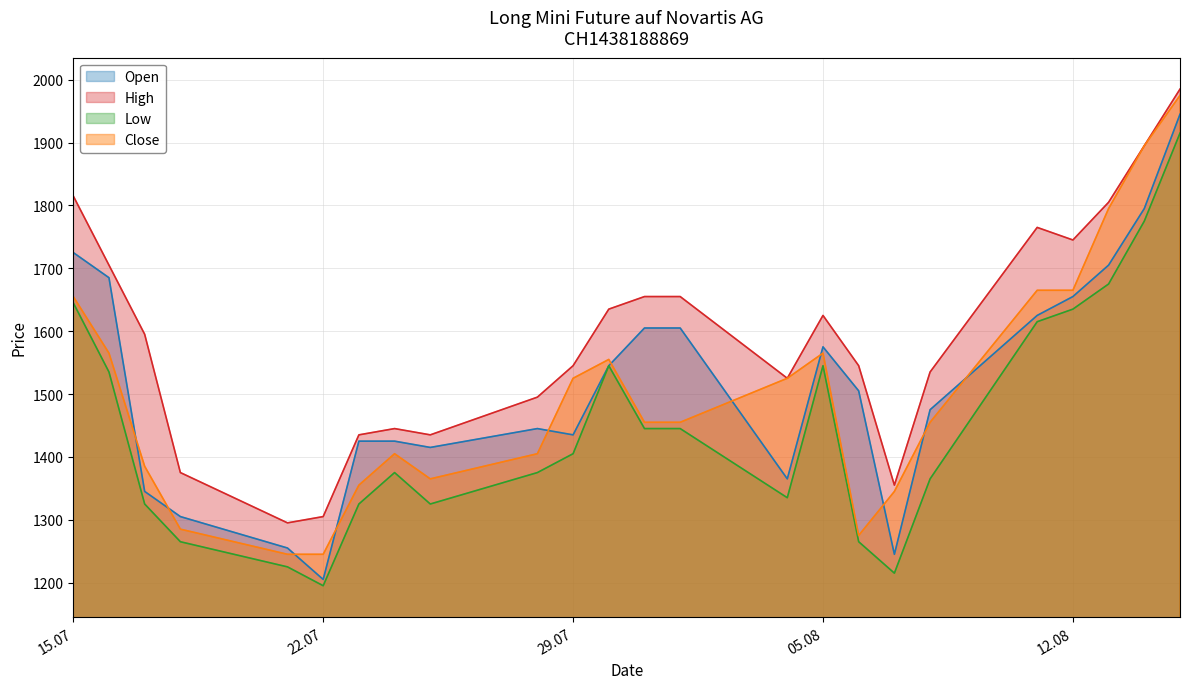

What are all the series names shown in the legend?

Open, High, Low, Close